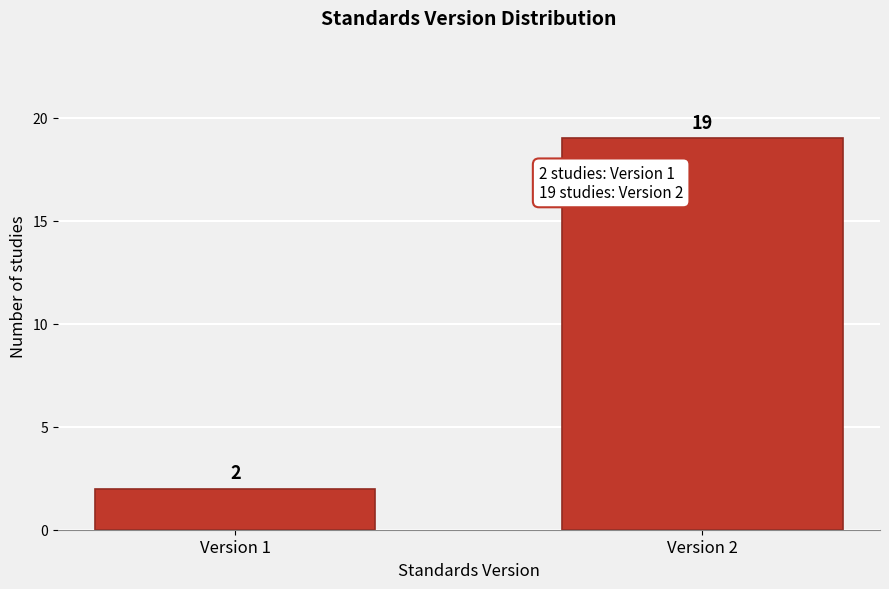

Reading left to right, what are all the values shown in this chart?

Version 1=2	Version 2=19